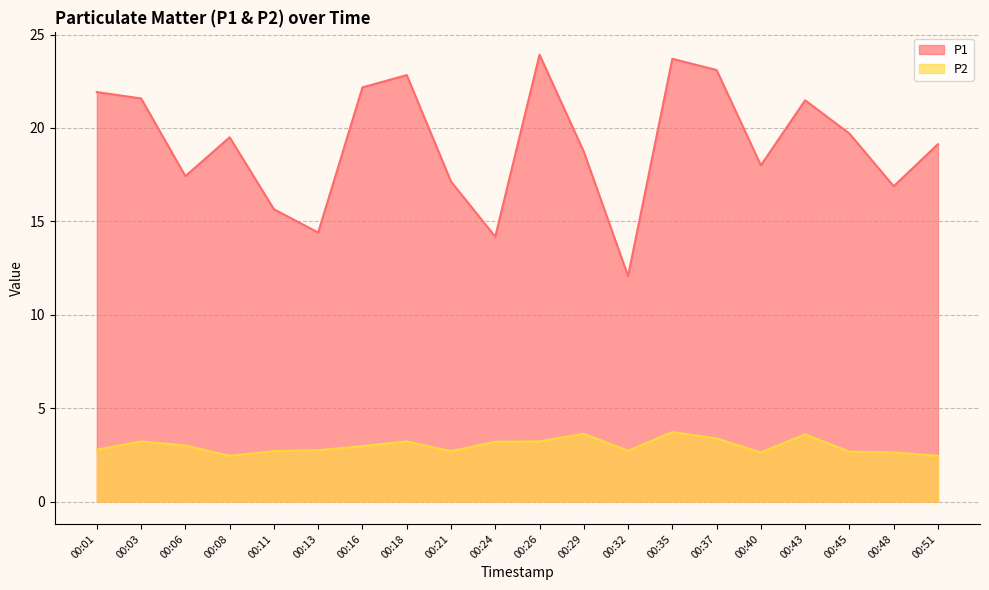

How many interior local peaks does the P1 series have?

5